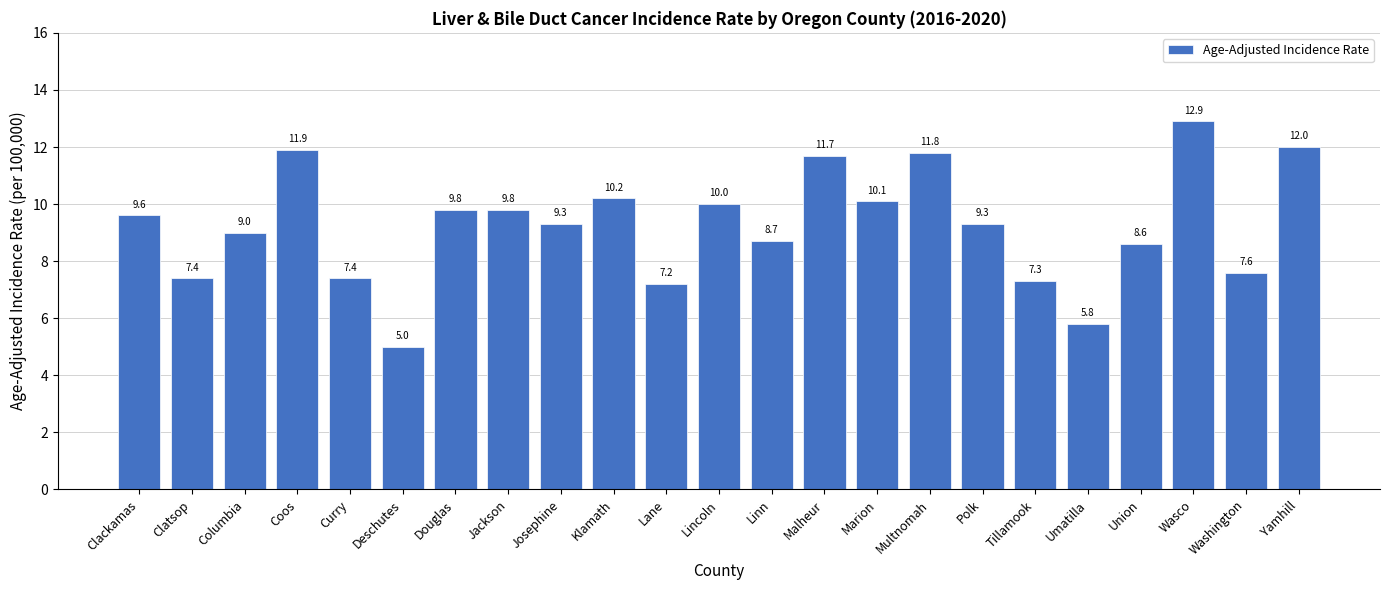

Read the value at Multnomah.

11.8